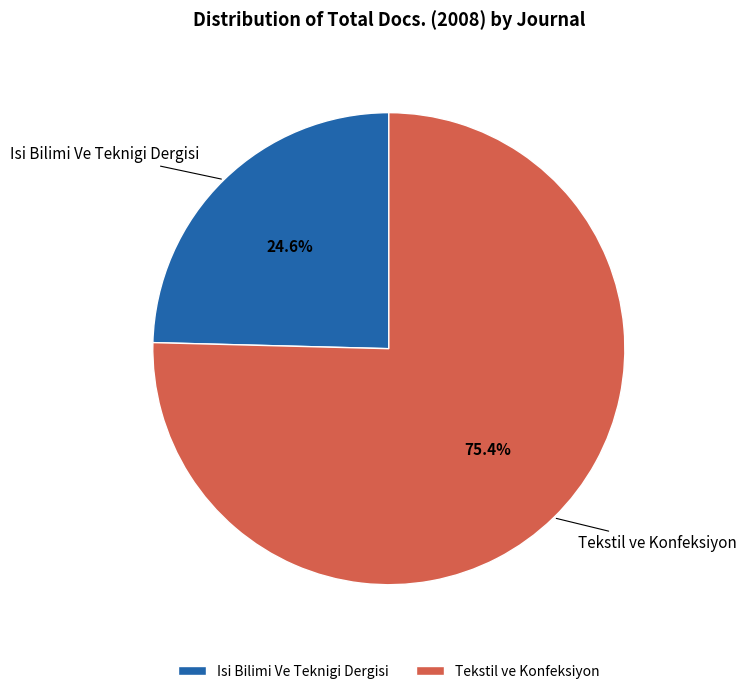

Count the number of slices in the pie.

2